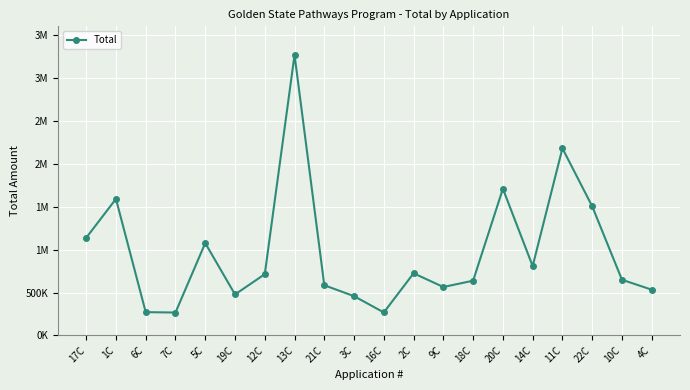

Is this an area chart (filled region under the line)?

No